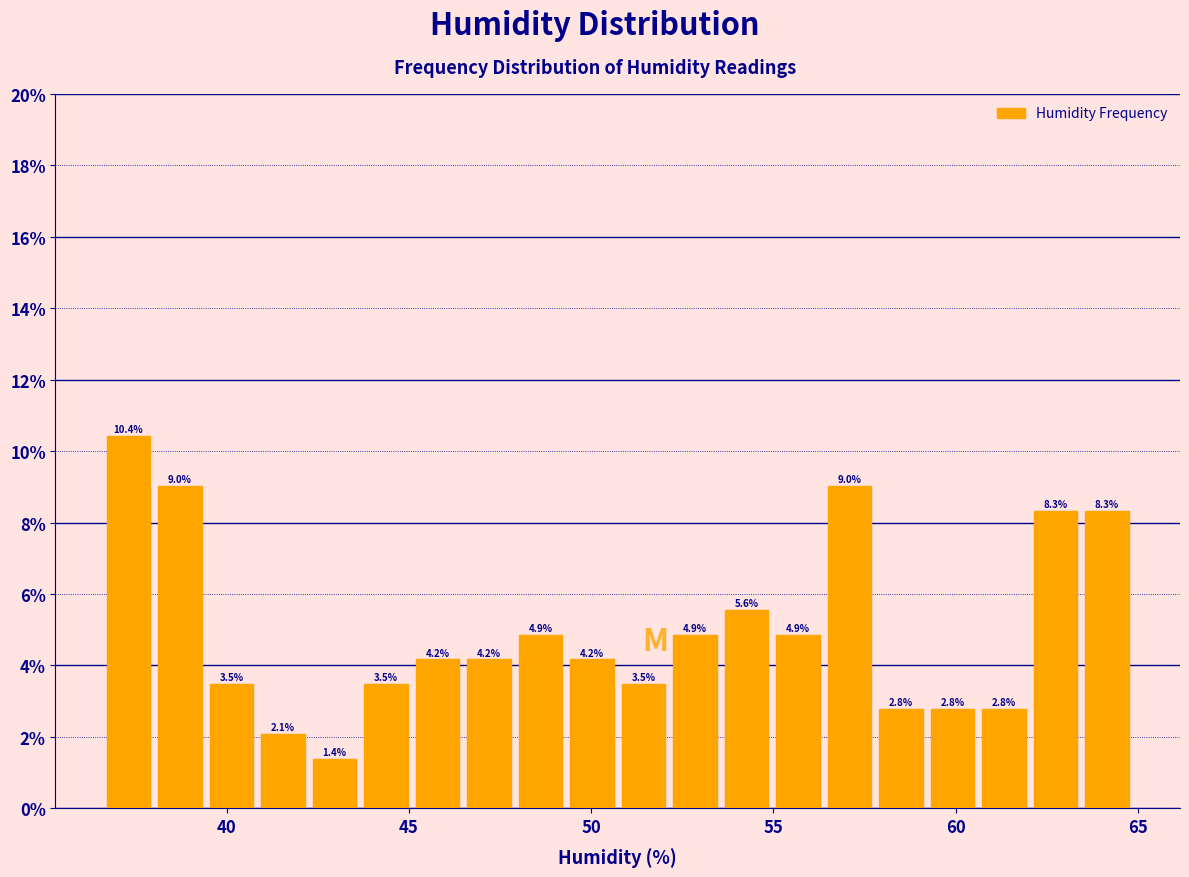

Read against the x-axis, roughly where is the centre of the tallest bar?

37.5